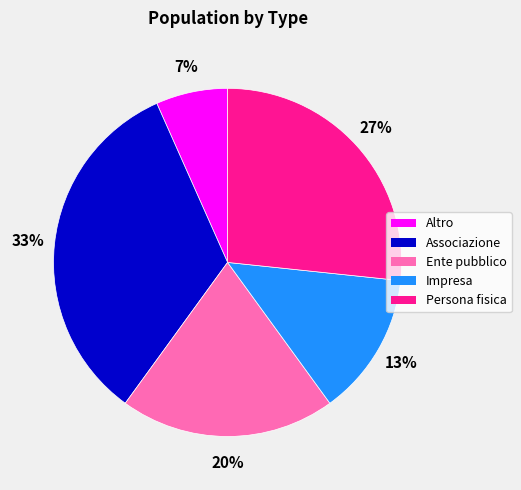

Is there a majority slice in this chart?

No